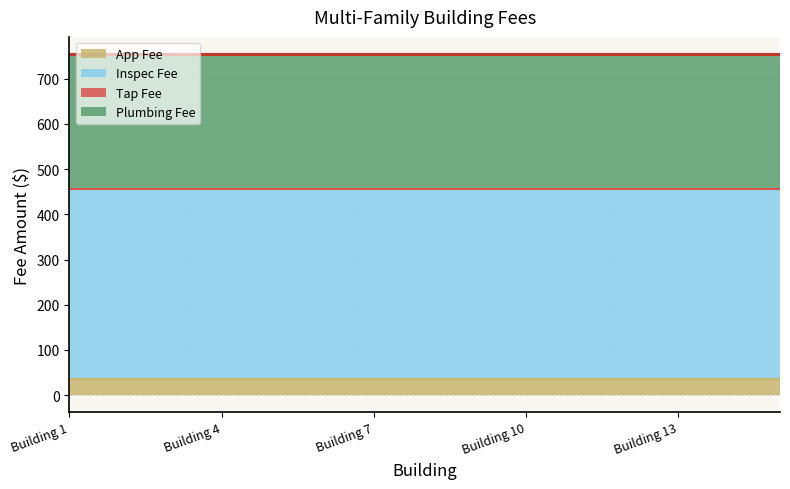

How many lines are shown in the chart?

4